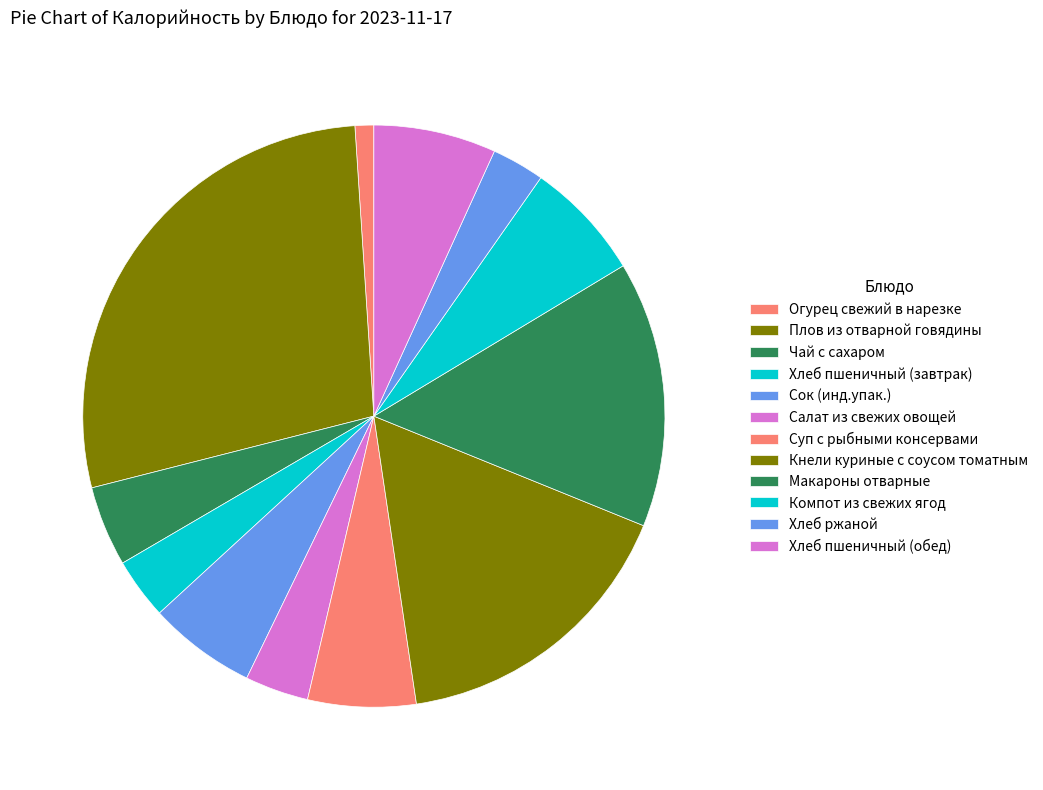

True or false: Салат из свежих овощей accounts for 10% of the total.

False